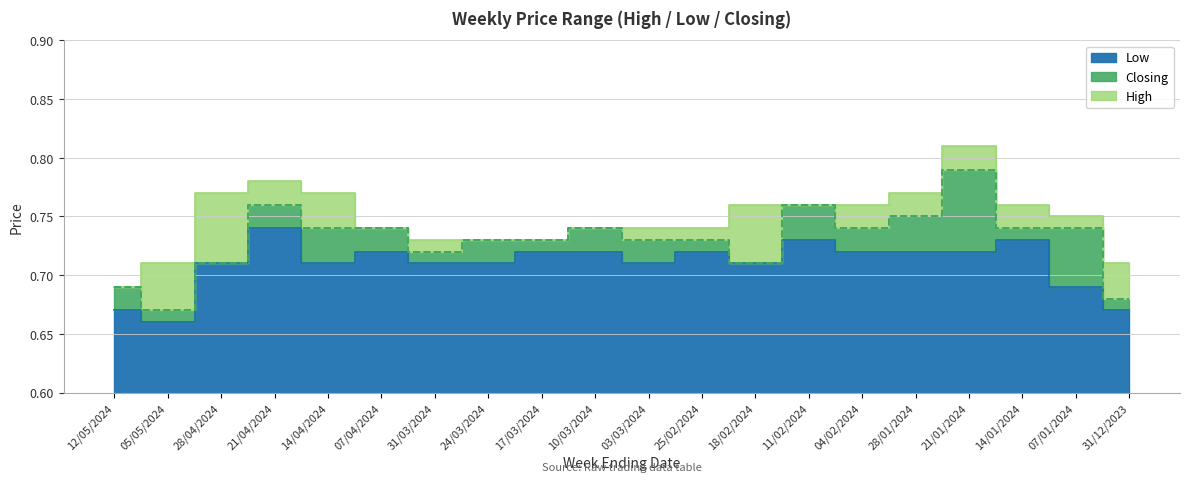

Is it true that Closing equals 0.4 at 04/02/2024?

False